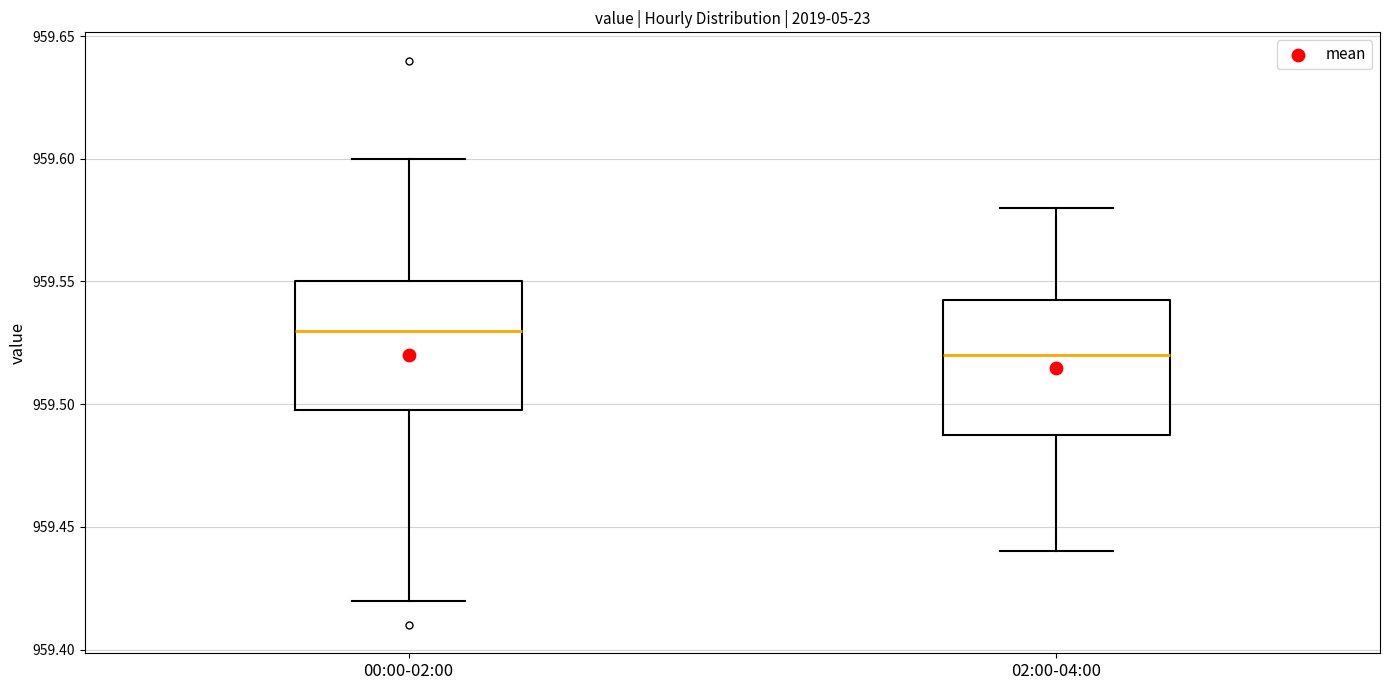

Reading left to right, read every box against the y-axis: the position of its median line, the range the box covers, and the ends of its whiskers. The values are not printed on the chart, so give them approximately, as read against the axis.

00:00-02:00: median 959.530, box 959.500 to 959.550, whiskers 959.420 to 959.600
02:00-04:00: median 959.520, box 959.490 to 959.545, whiskers 959.440 to 959.580